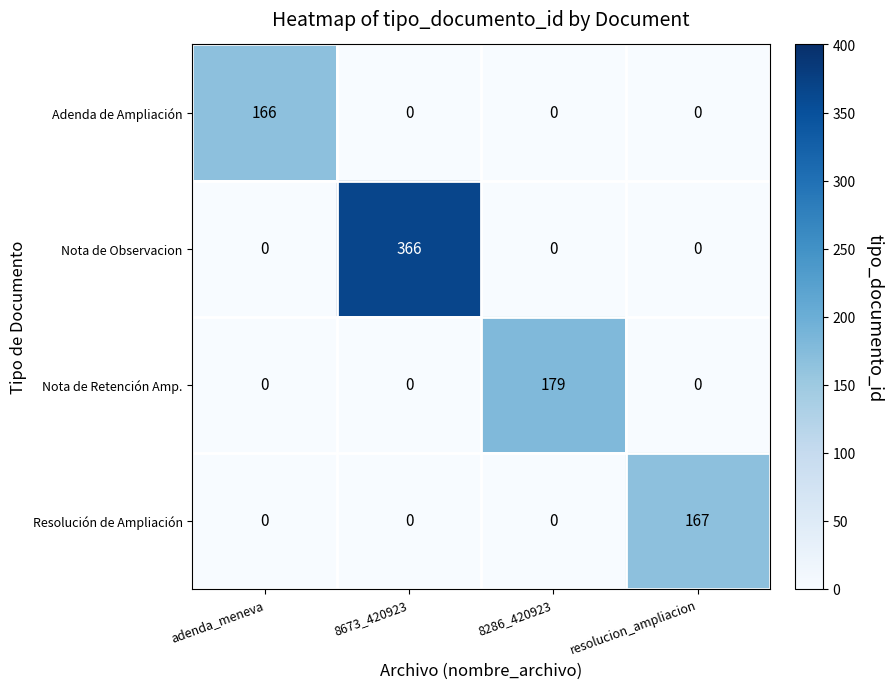

List the series in order of their peak value, highest first.

Nota de Observacion, Nota de Retención Amp., Resolución de Ampliación, Adenda de Ampliación